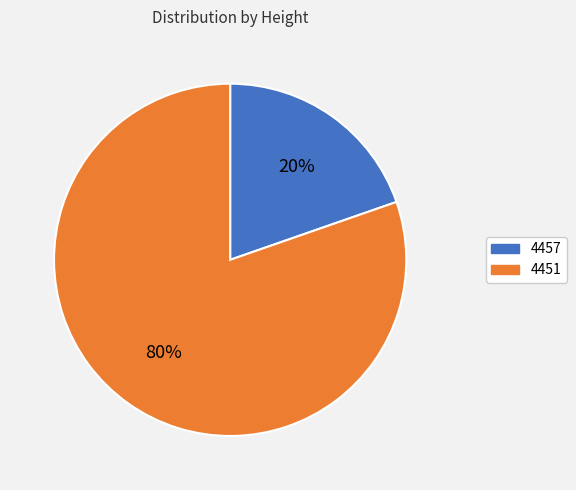

The 4457 slice represents 8% of the pie. True or false?

False